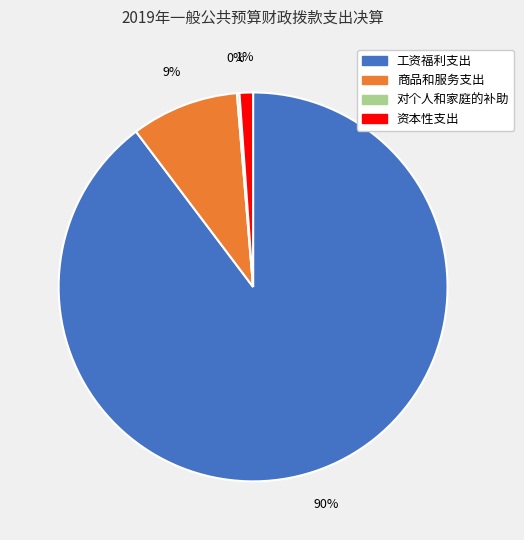

To the nearest percent, what percentage of the pie is 资本性支出?

1%